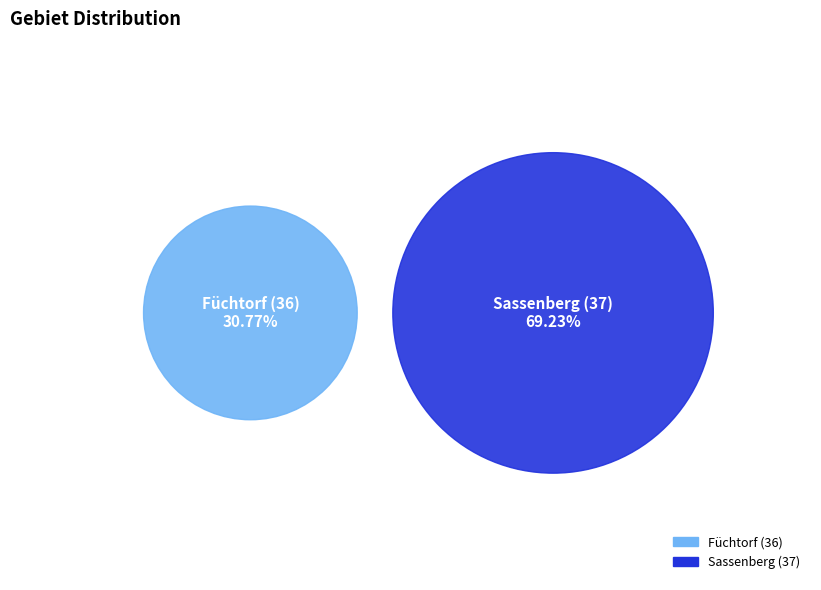

What is the change in value from Füchtorf (36) to Sassenberg (37)?

+5